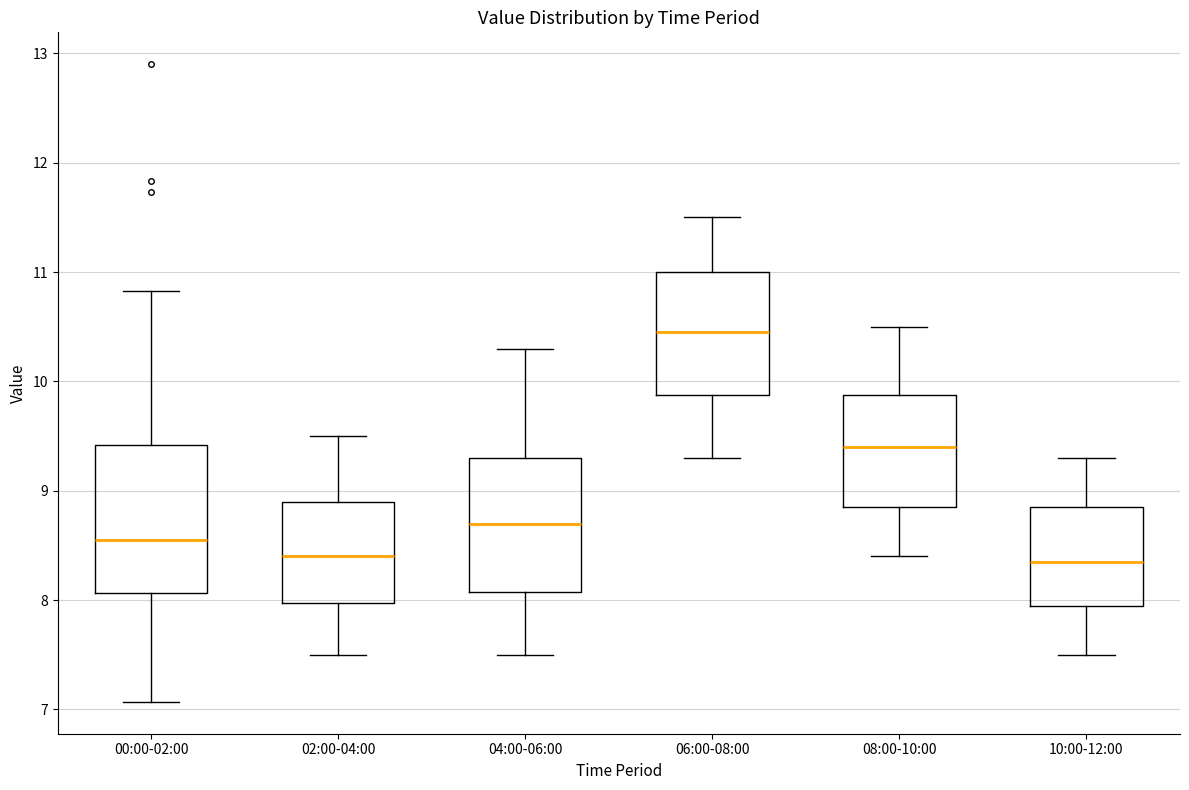

Where does the median line of the box for 10:00-12:00 sit on the y-axis? The values are not printed on the chart, so give them approximately, as read against the axis.

8.4